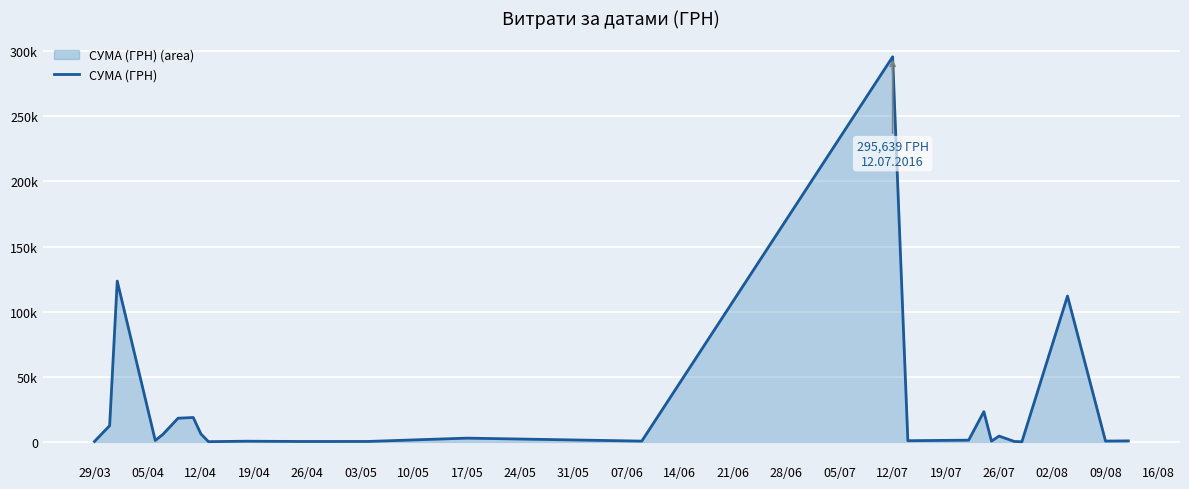

What is the sum of all values?

630977.9